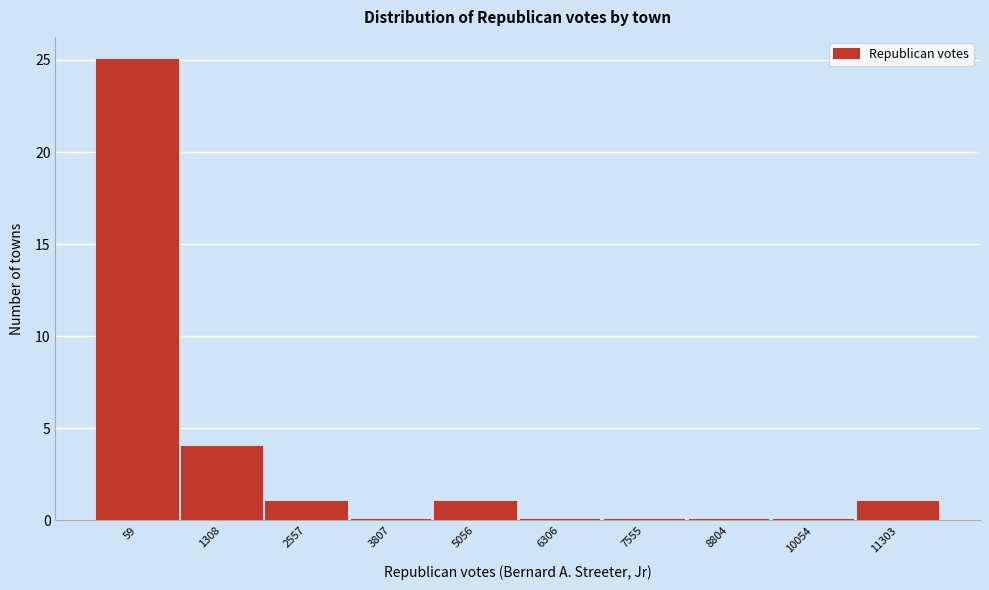

Reading left to right, extract all data points from this chart.

59=25	1308=4	2557=1	3807=0	5056=1	6306=0	7555=0	8804=0	10054=0	11303=1